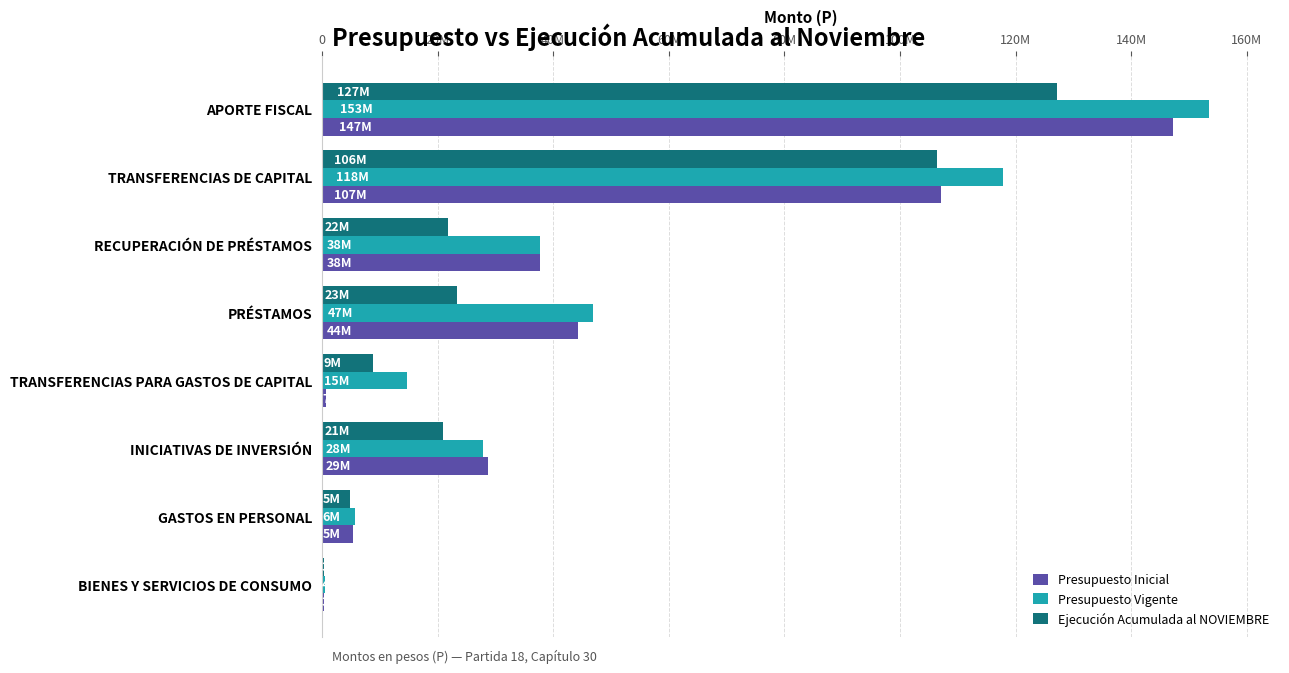

What are all the series names shown in the legend?

Presupuesto Inicial, Presupuesto Vigente, Ejecución Acumulada al NOVIEMBRE